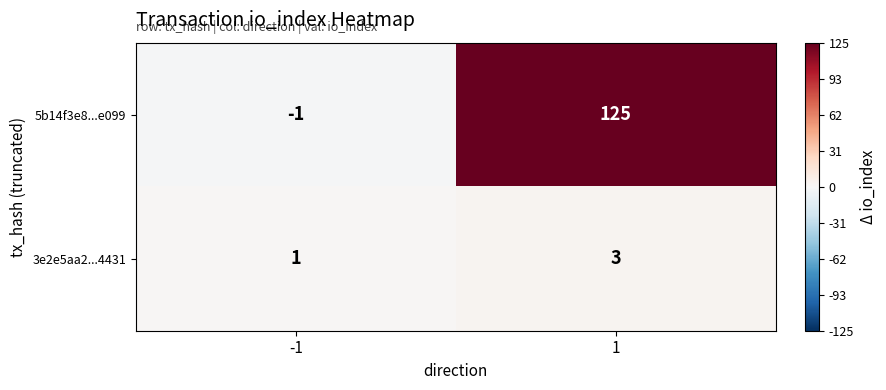

What is the spread (max minus min) of values at 1?

122